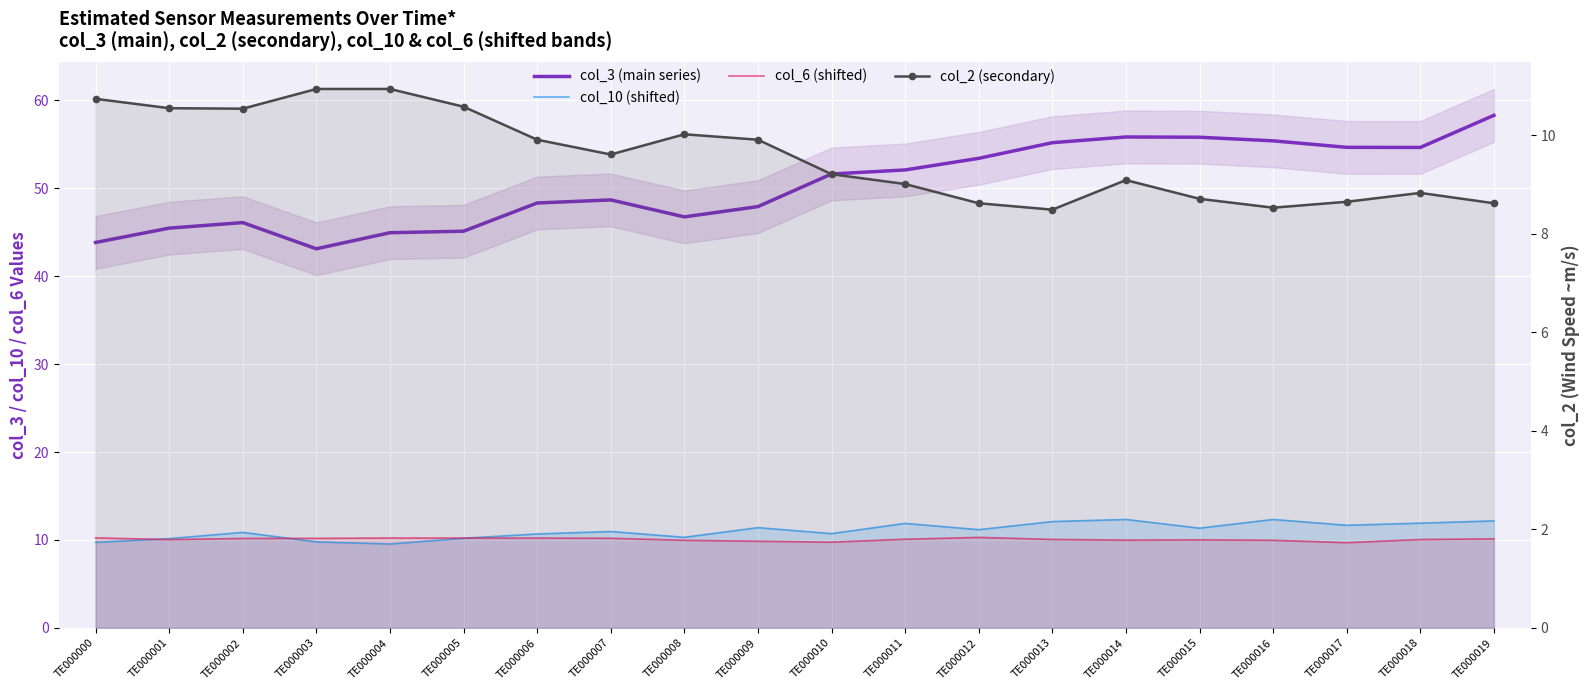

Which series has the largest range (max minus min)?

col_3 (main series)